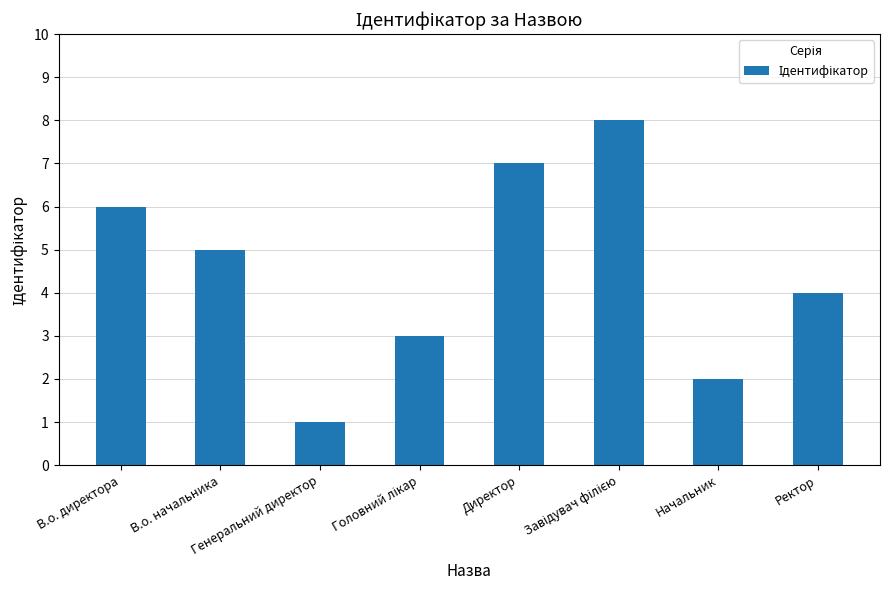

What is the label of the 6th bar from the right?

Генеральний директор